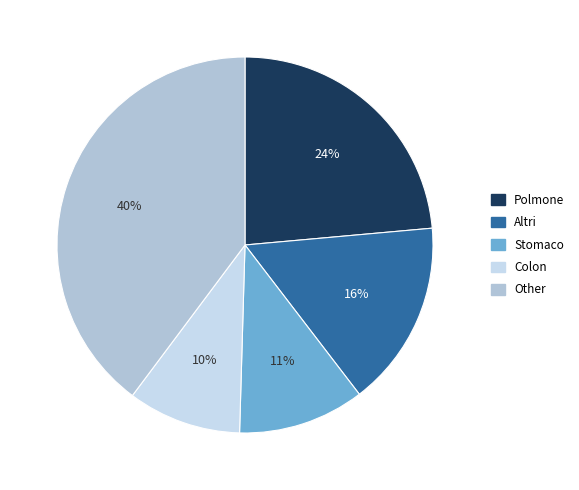

How many slices are in this pie chart?

5